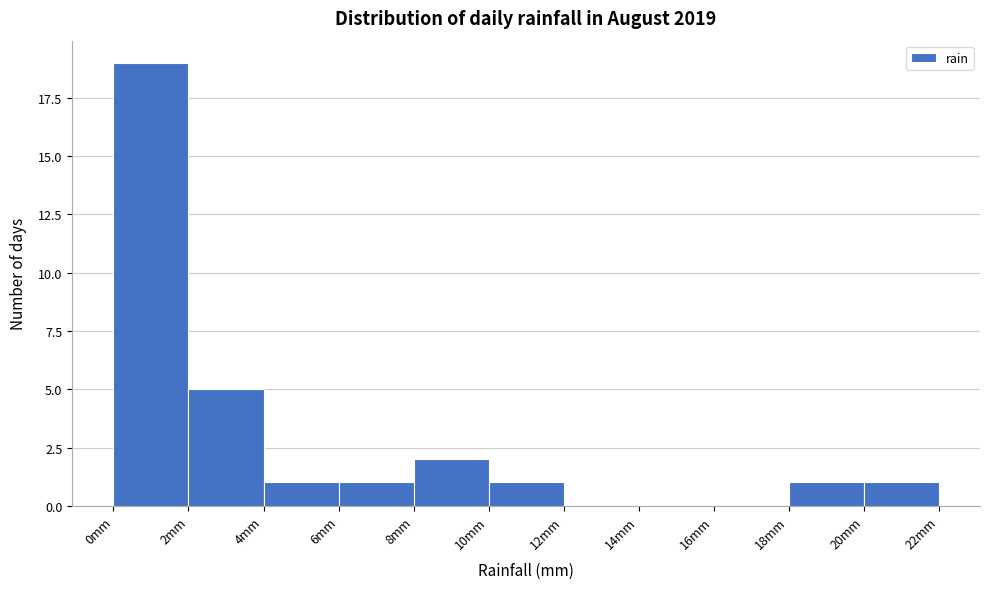

Reading left to right, list every bar in this chart as the range it spans on the x-axis followed by its height. The values are not printed on the chart, so give them approximately, as read against the axis.

0 to 2: 19
2 to 4: 5
4 to 6: 1
6 to 8: 1
8 to 10: 2
10 to 12: 1
12 to 14: 0
14 to 16: 0
16 to 18: 0
18 to 20: 1
20 to 22: 1